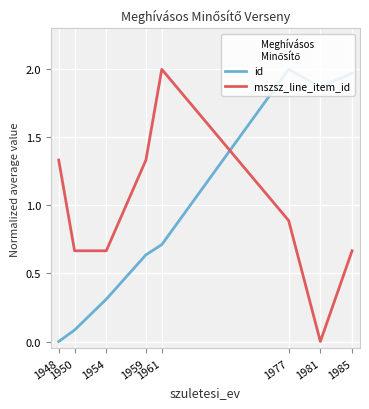

How many values in id are above zero?

7